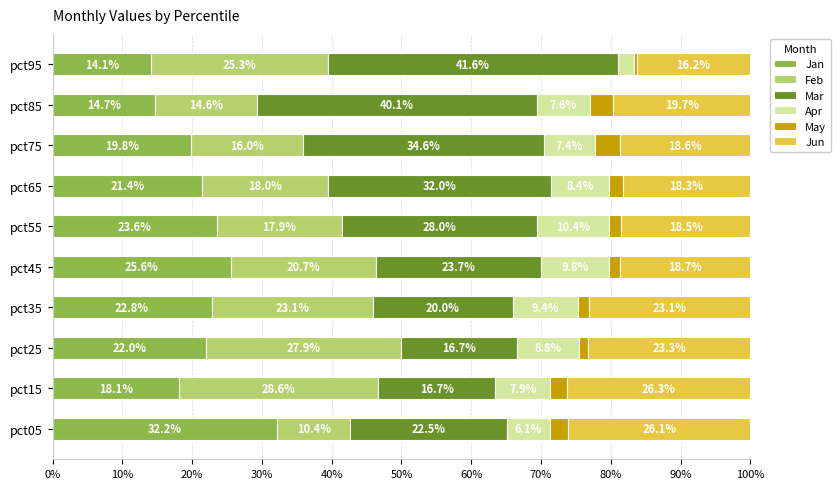

At which label is Jan closest to 23?

pct35